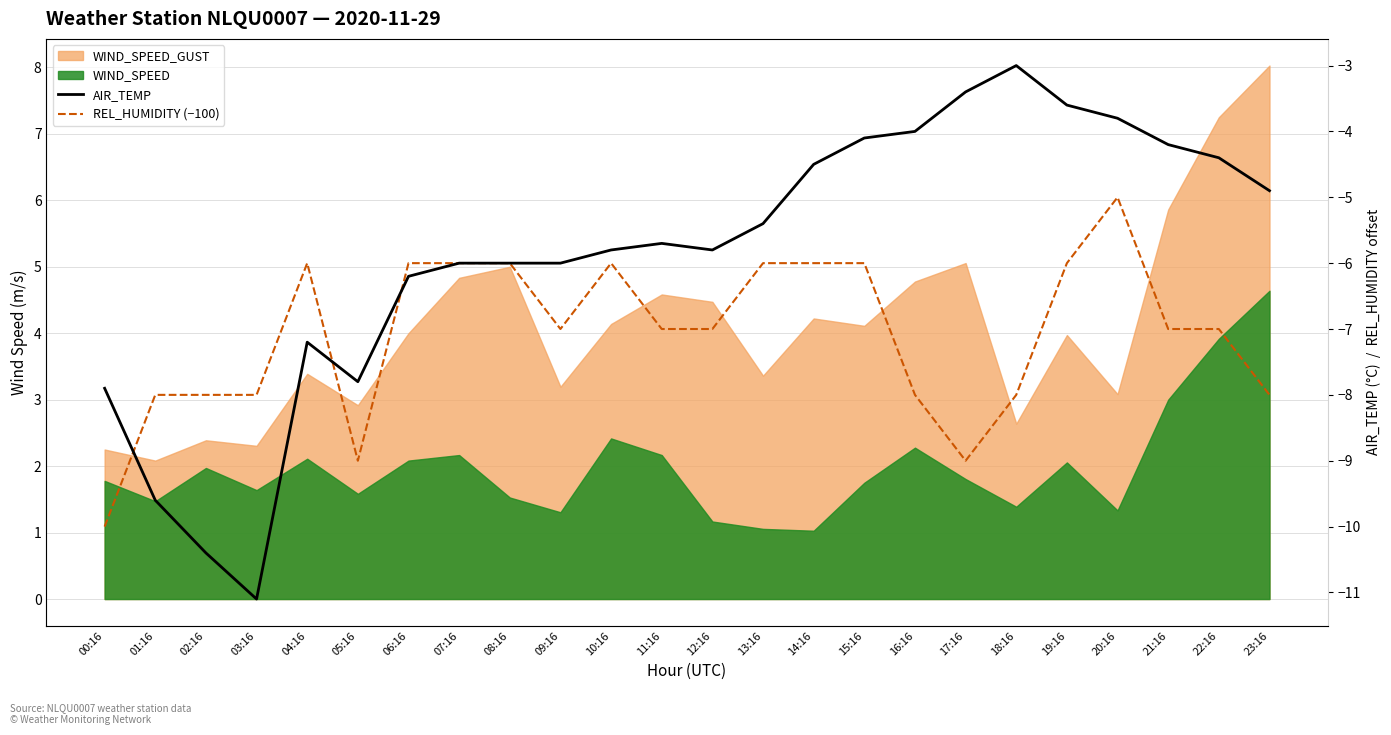

What is the label of the 9th point from the right?

15:16